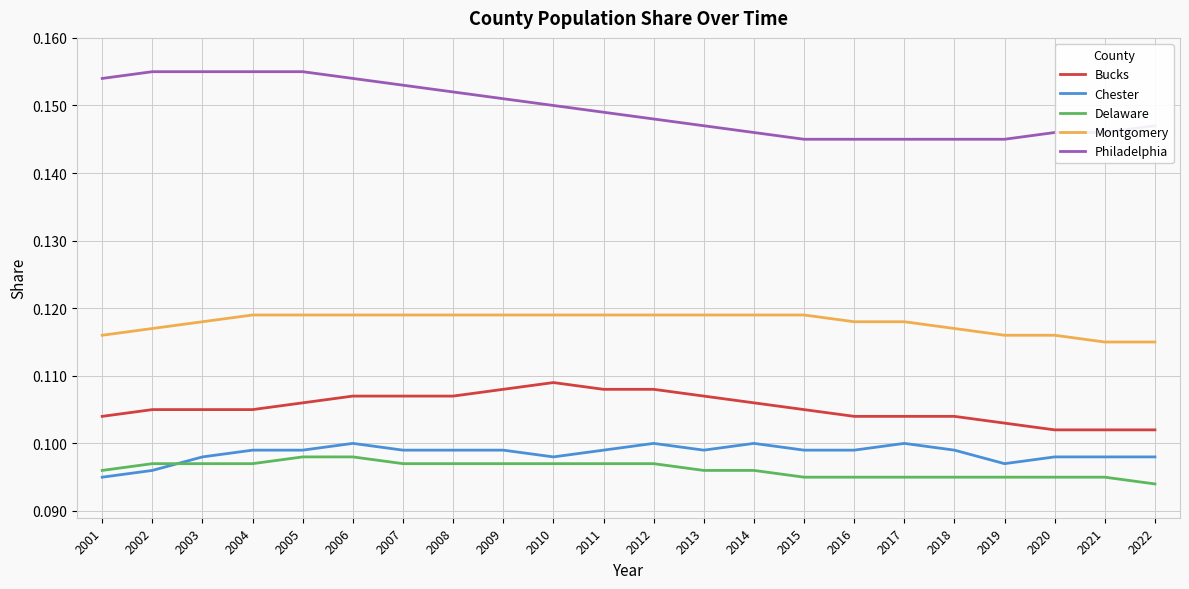

Does the chart have visible grid lines?

Yes